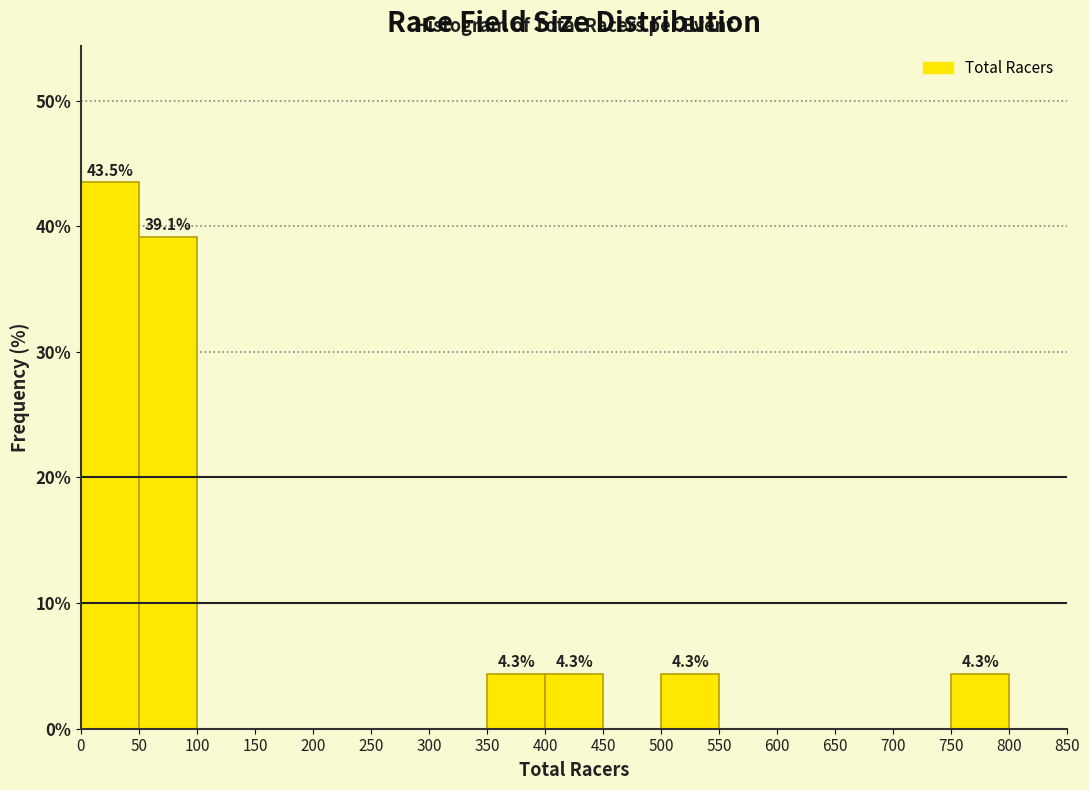

Which range on the x-axis has the tallest bar?

0 to 50